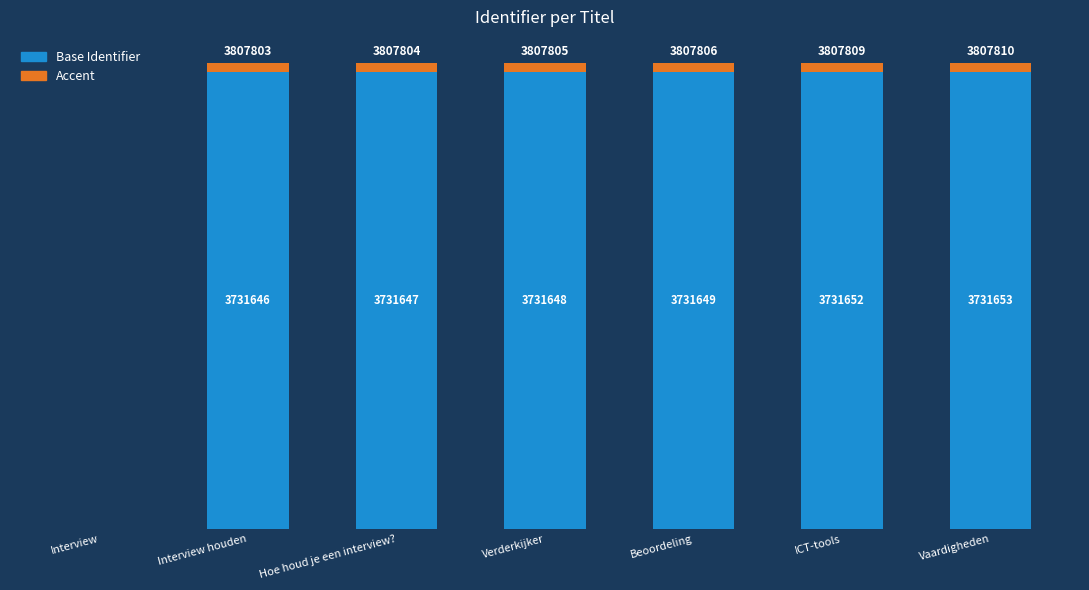

Between Verderkijker and Vaardigheden, which series saw the biggest shift?

Base Identifier